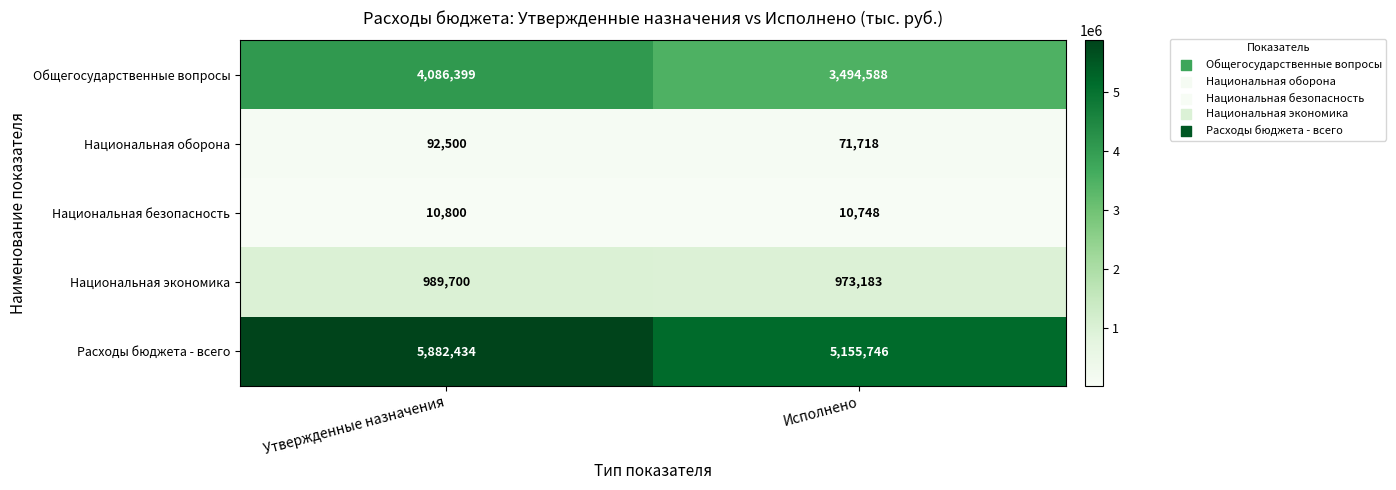

What is the difference between the maximum and minimum values in the Расходы бюджета - всего series?

726688